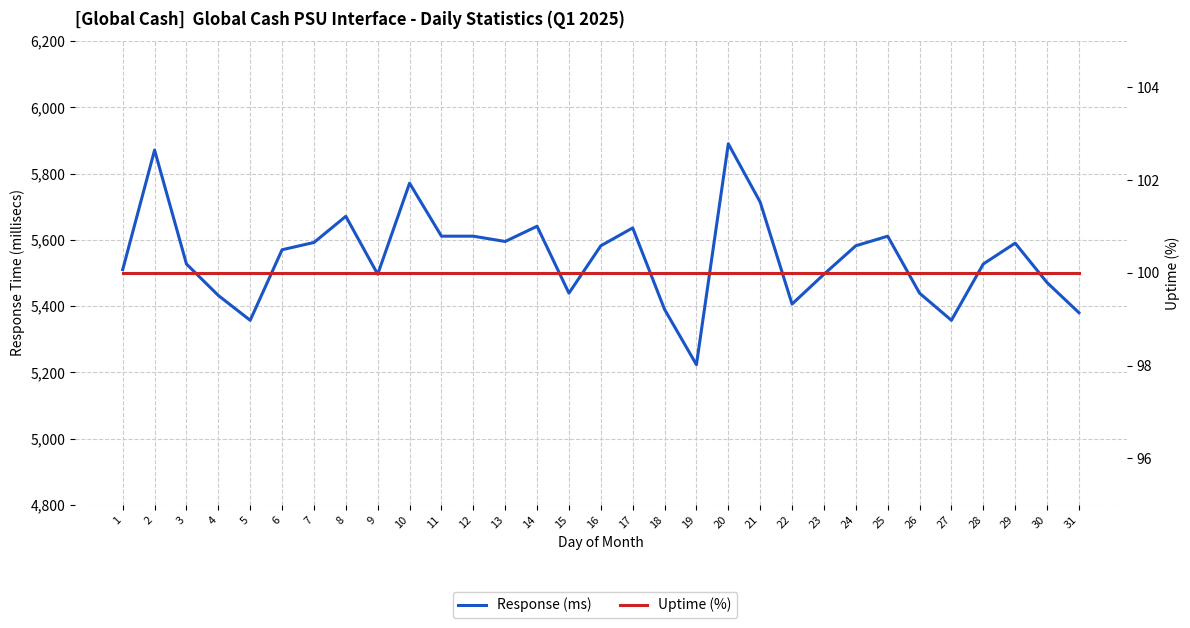

The value of Response (ms) at 29 is 5590. True or false?

True